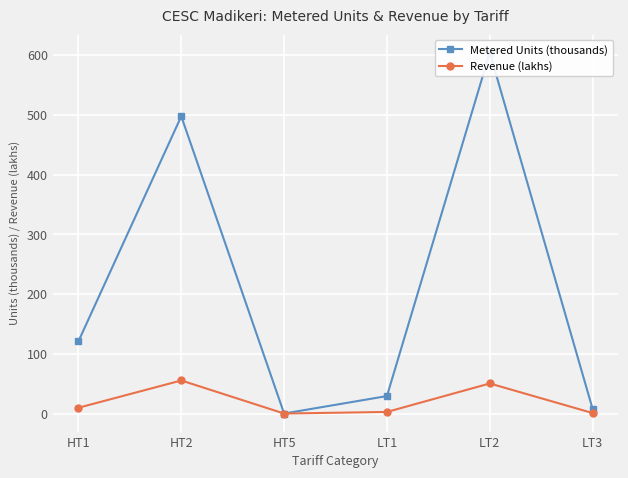

How many values in Metered Units (thousands) are above zero?

5